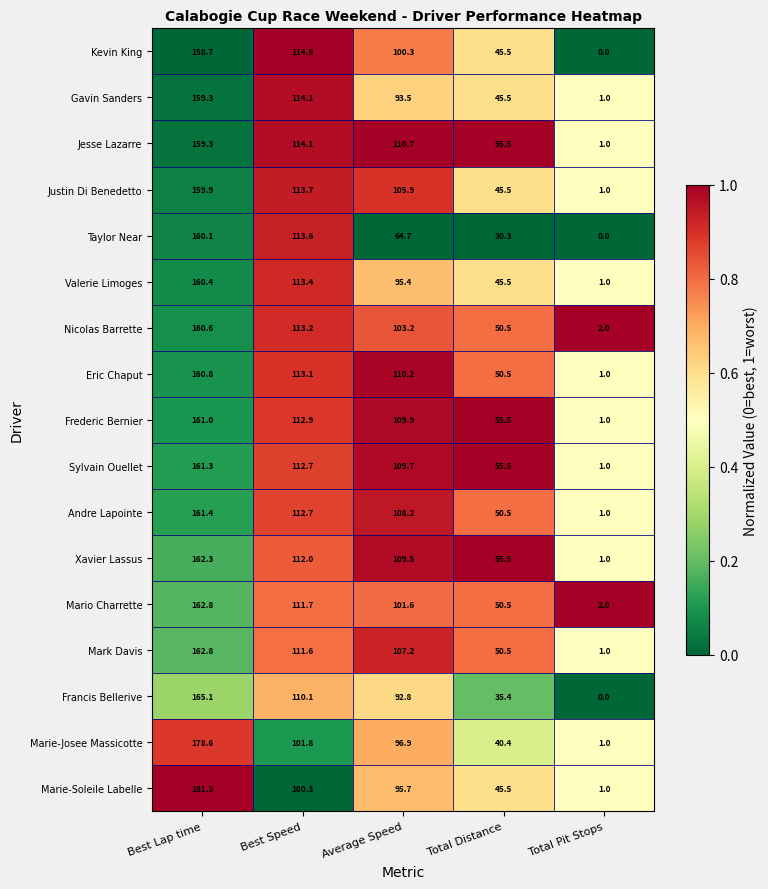

The value of Eric Chaput at Average Speed is 184.5. True or false?

False